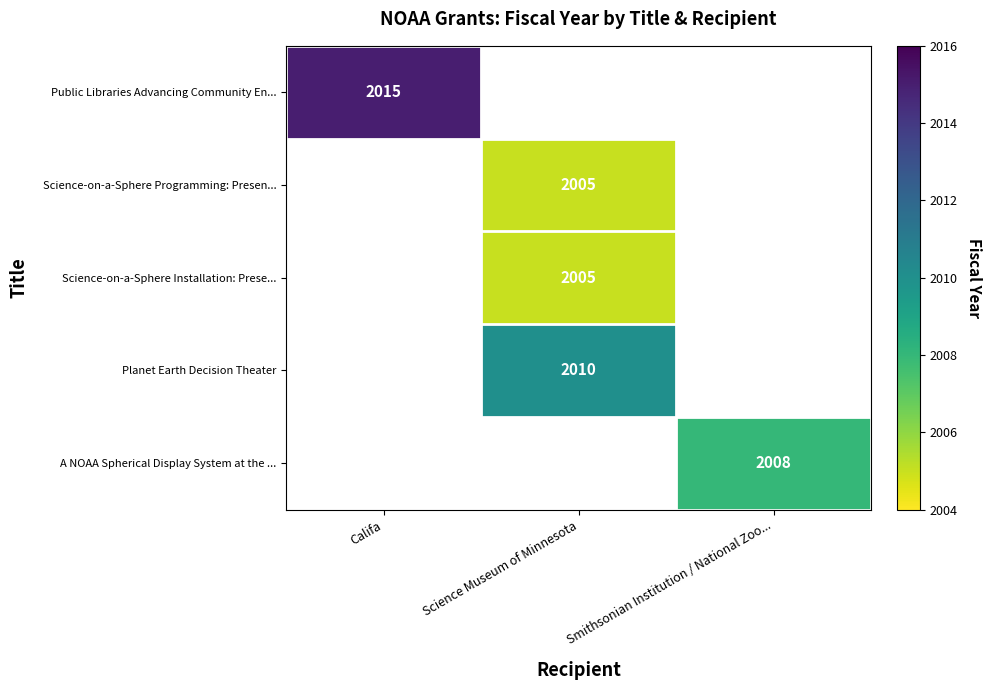

Is it true that Science-on-a-Sphere Programming: Presen... equals 2005 at Science Museum of Minnesota?

True